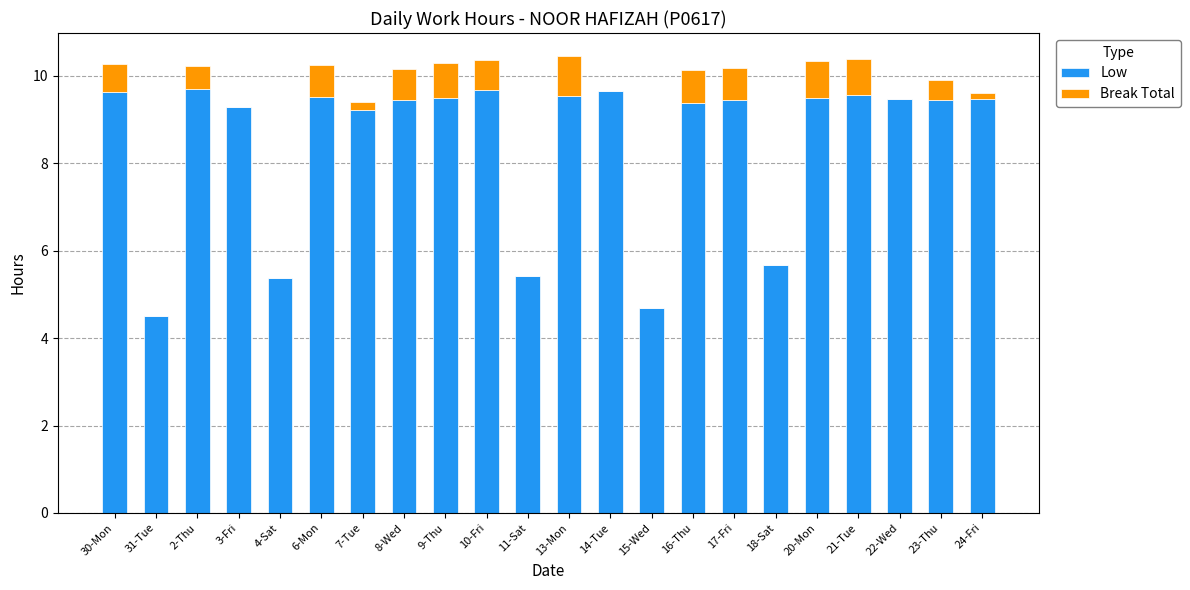

What is the maximum value for Low?

9.7